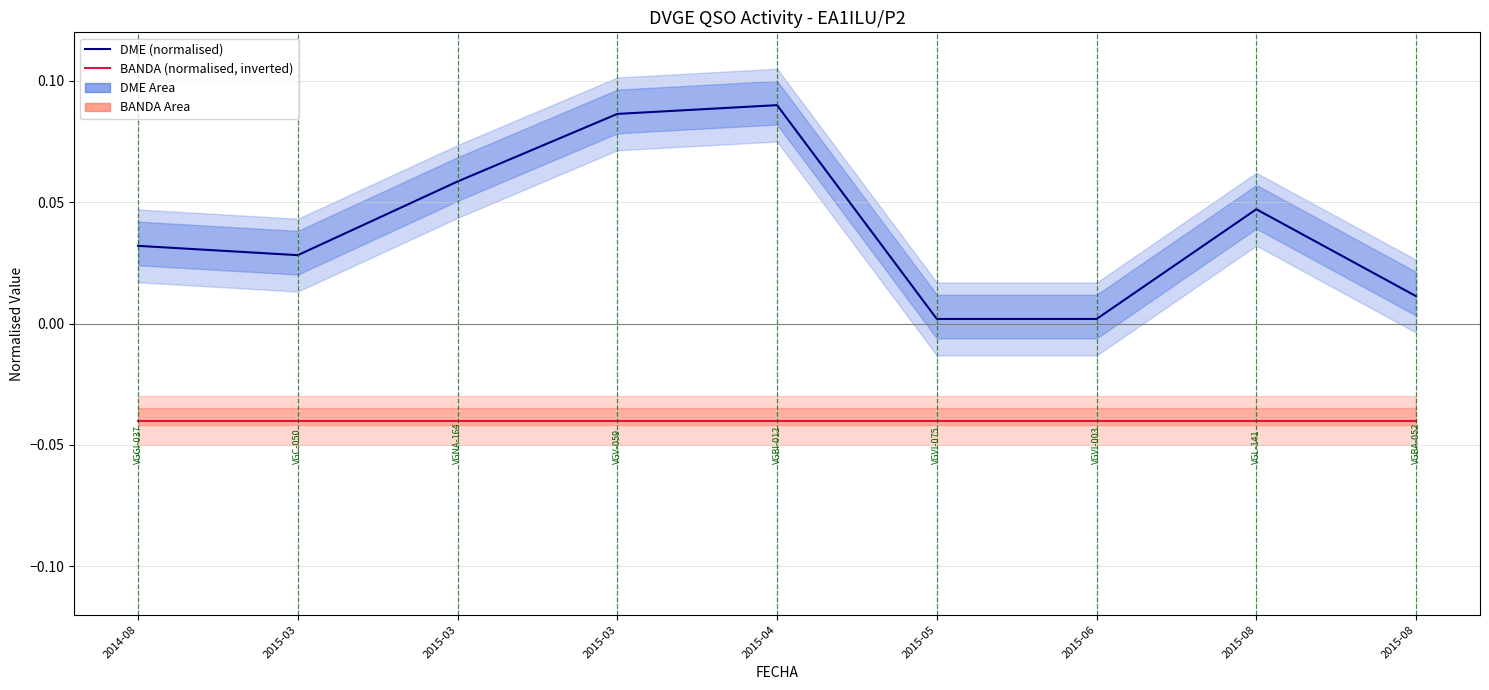

True or false: BANDA (normalised, inverted) and DME (normalised) cross at least once.

False